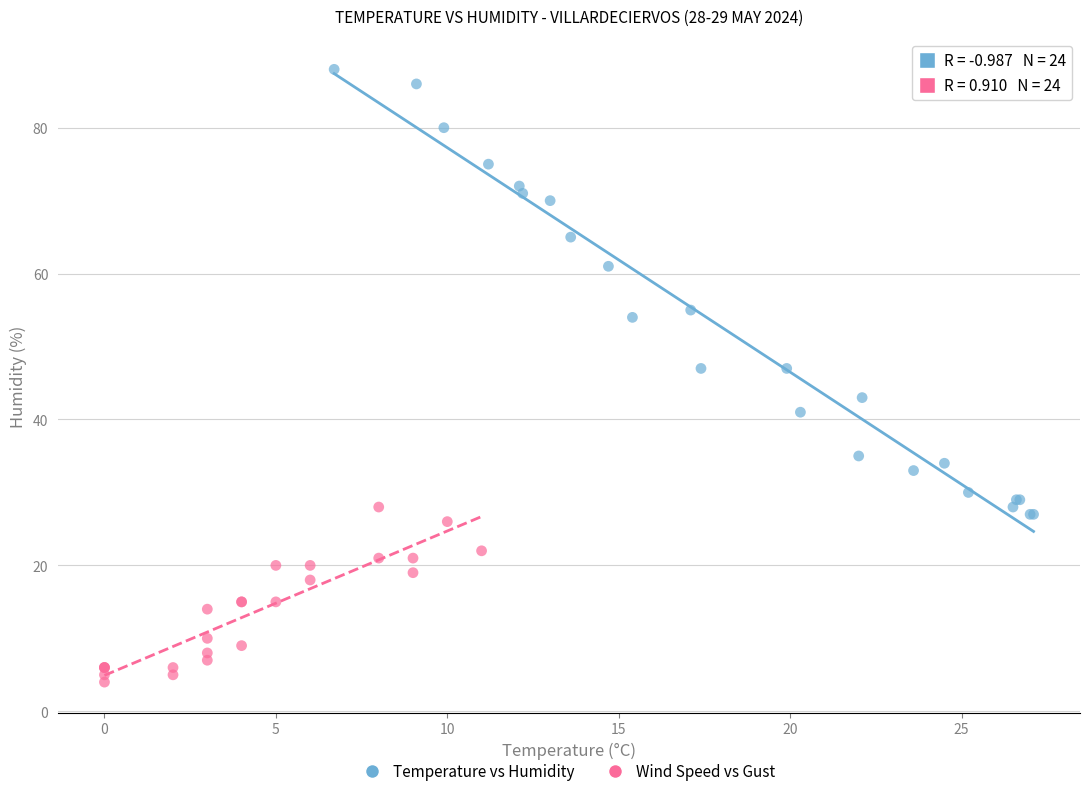

Which series has the widest spread of Y values?

Temperature vs Humidity